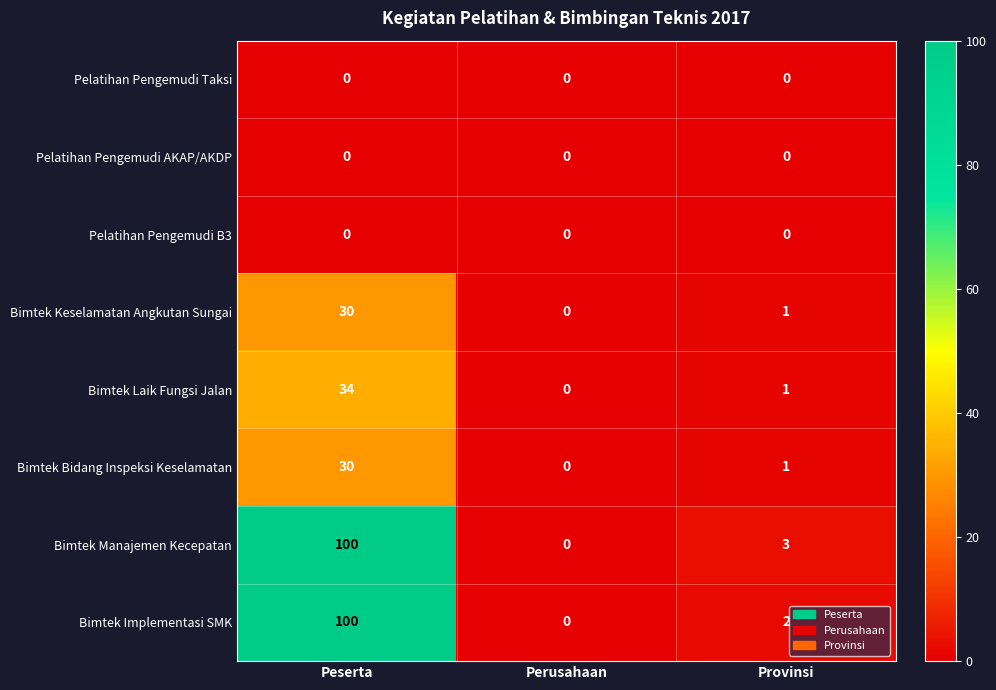

Which series changed the most between Perusahaan and Provinsi?

Bimtek Manajemen Kecepatan